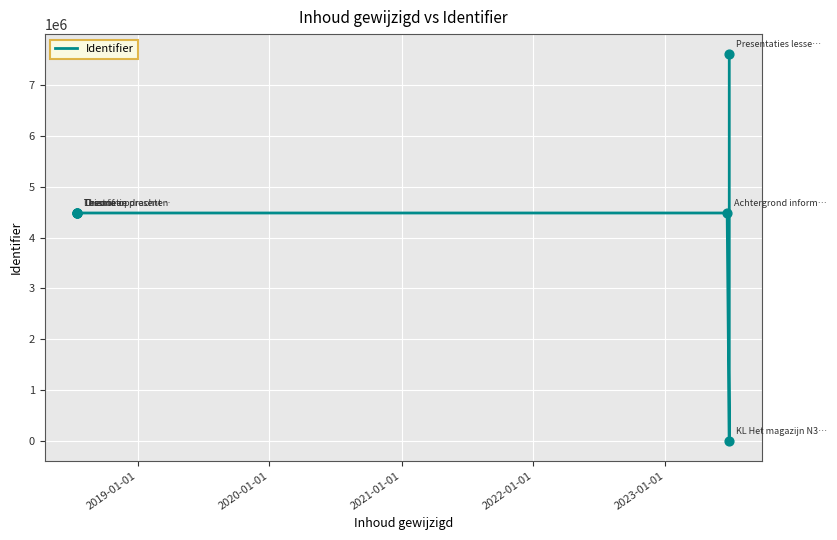

What is the change in value from 2021-01-01 to 2023-01-01?

+25